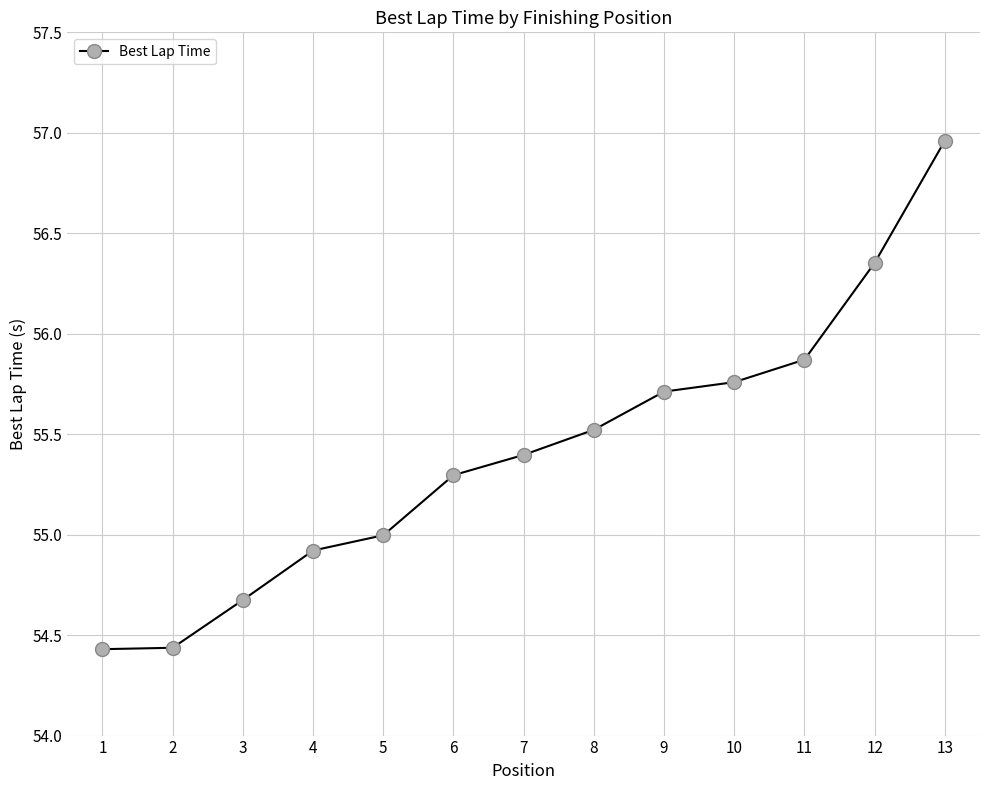

The value at 5 is 84.7. True or false?

False